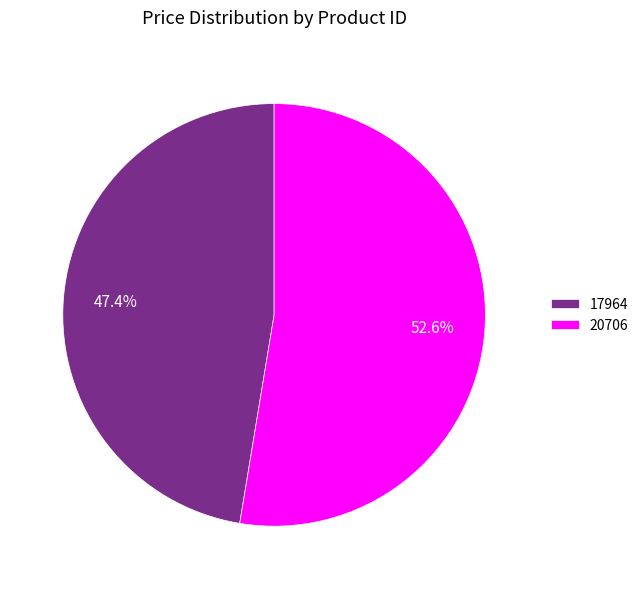

Approximately how many times larger is the value at 17964 compared to 20706?

0.9